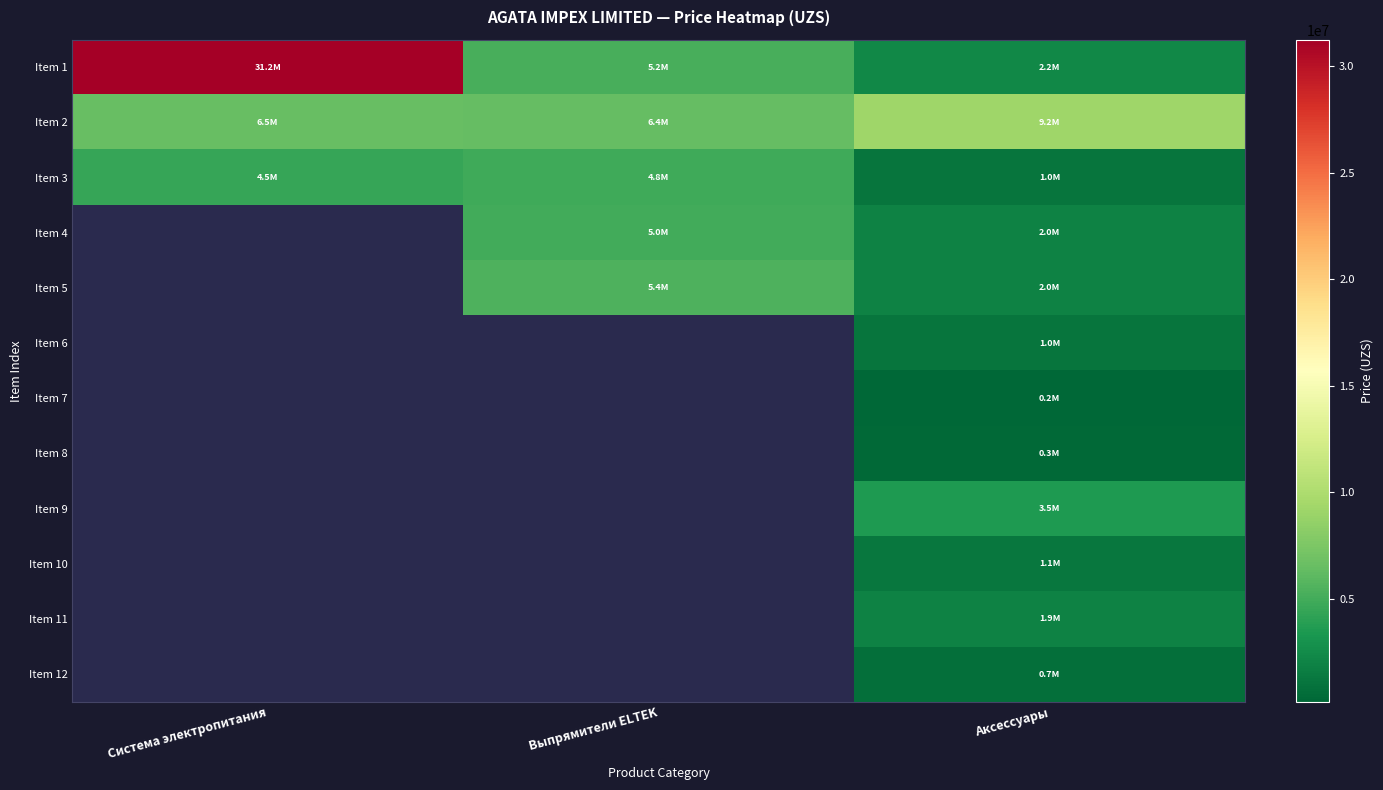

Which series changed the most between Система электропитания and Аксессуары?

Item 1